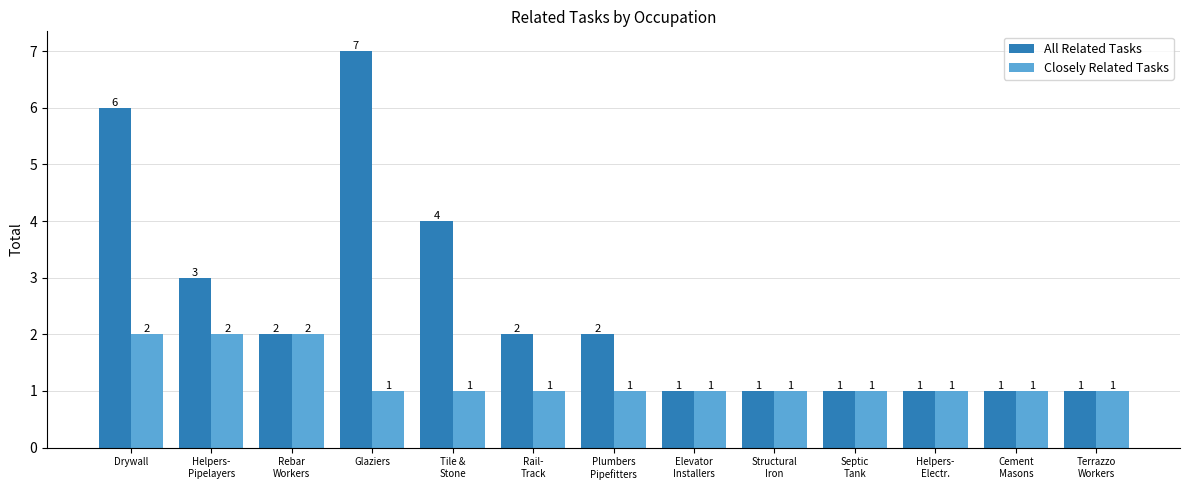

Rank the series by their average value, from lowest to highest.

Closely Related Tasks, All Related Tasks